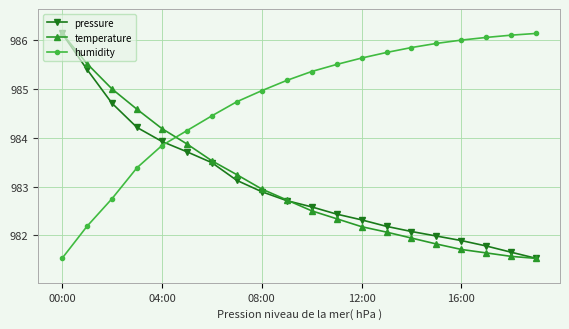

What is the smallest value displayed?

981.5